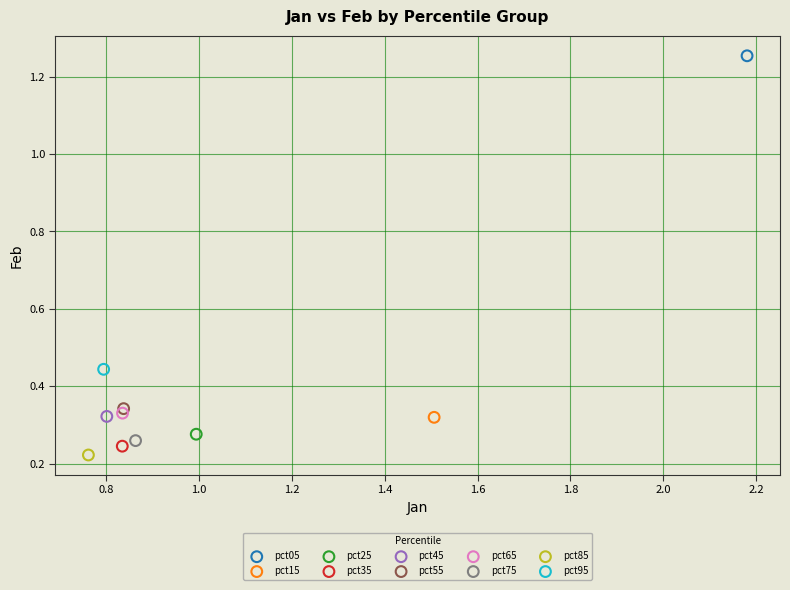

What are all the series names shown in the legend?

pct05, pct15, pct25, pct35, pct45, pct55, pct65, pct75, pct85, pct95